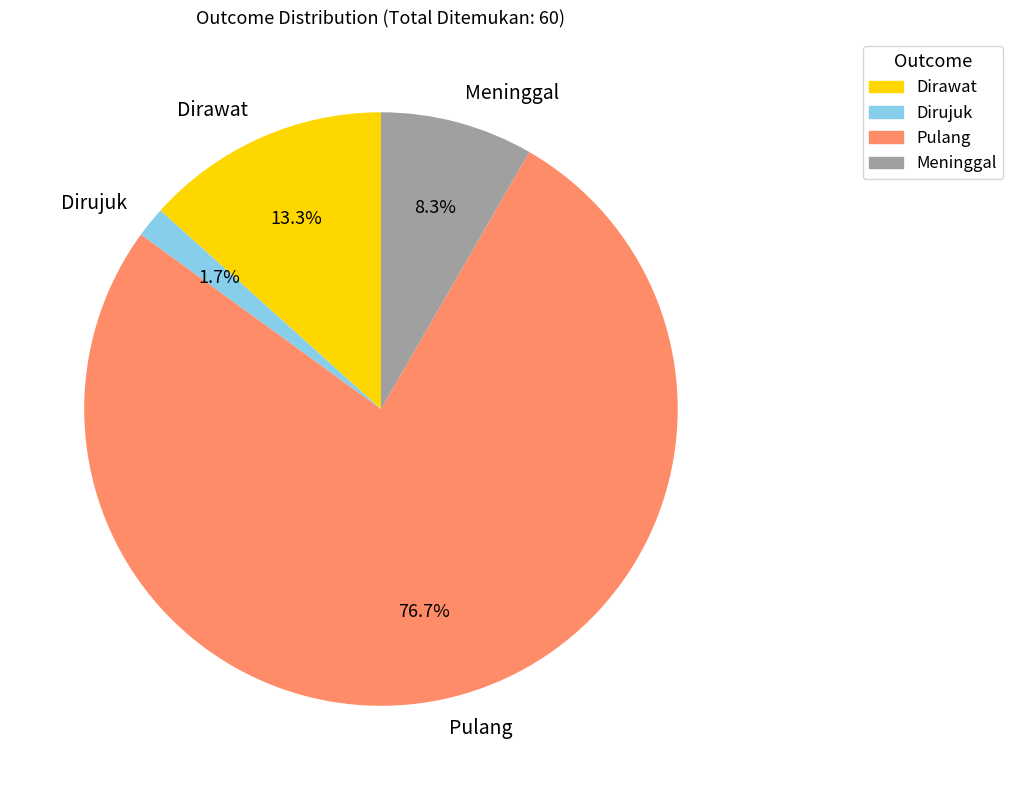

Which slice is the largest?

Pulang